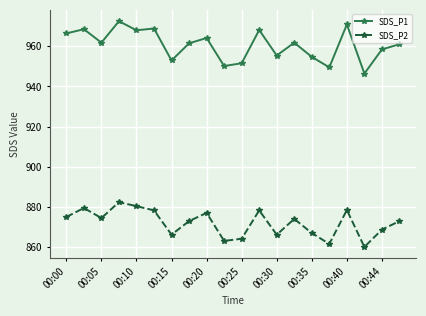

True or false: SDS_P2 has more than 1 points higher than both neighbors.

True